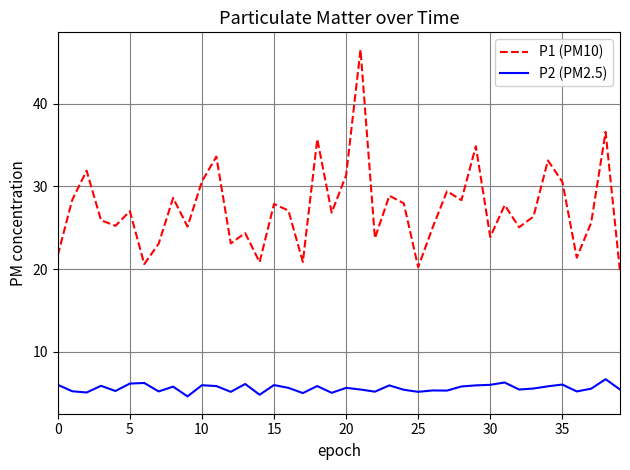

In P2 (PM2.5), how many points are lower than both neighbors (excluding endpoints)?

13